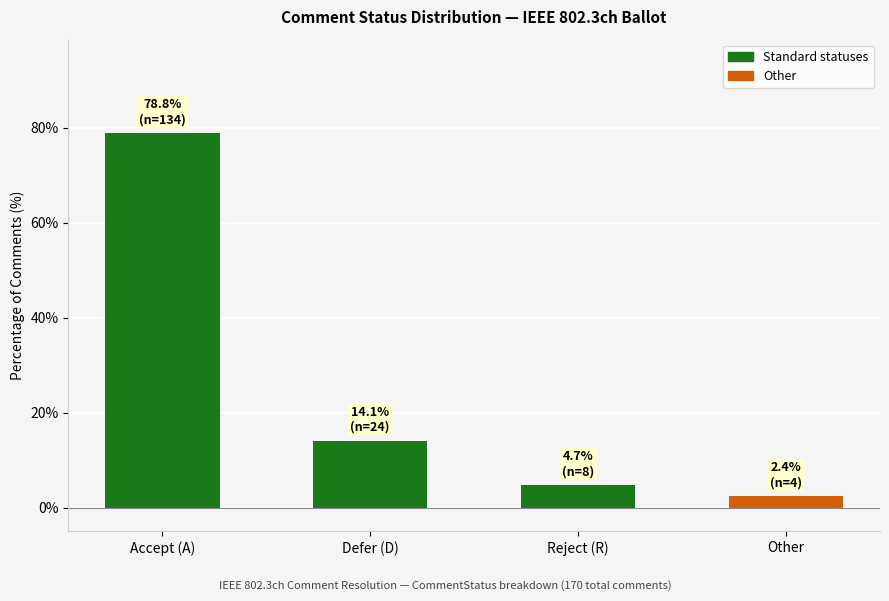

Between Other and Reject (R), which is larger?

Reject (R)